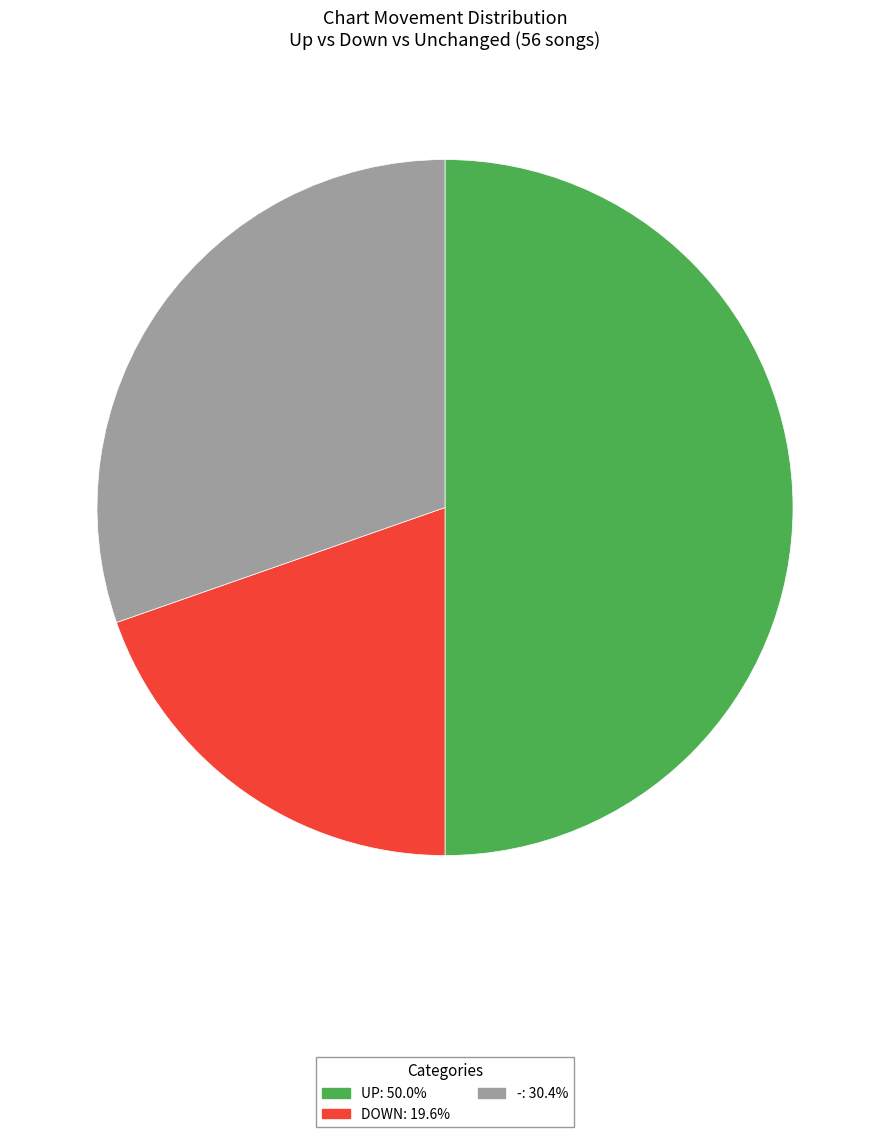

Rank the categories by value from highest to lowest.

up, -, down